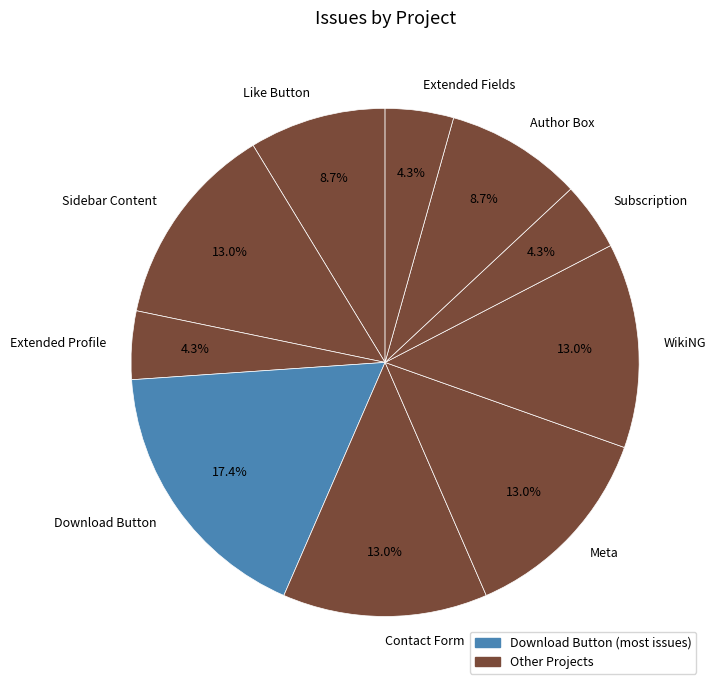

True or false: WikiNG accounts for 13% of the total.

True